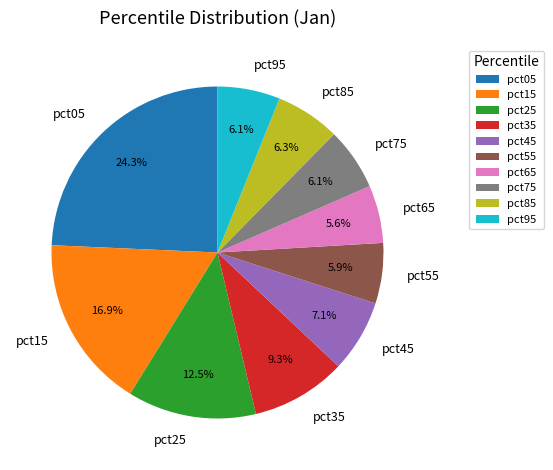

What percentage do pct65 and pct75 together represent?

11.7%